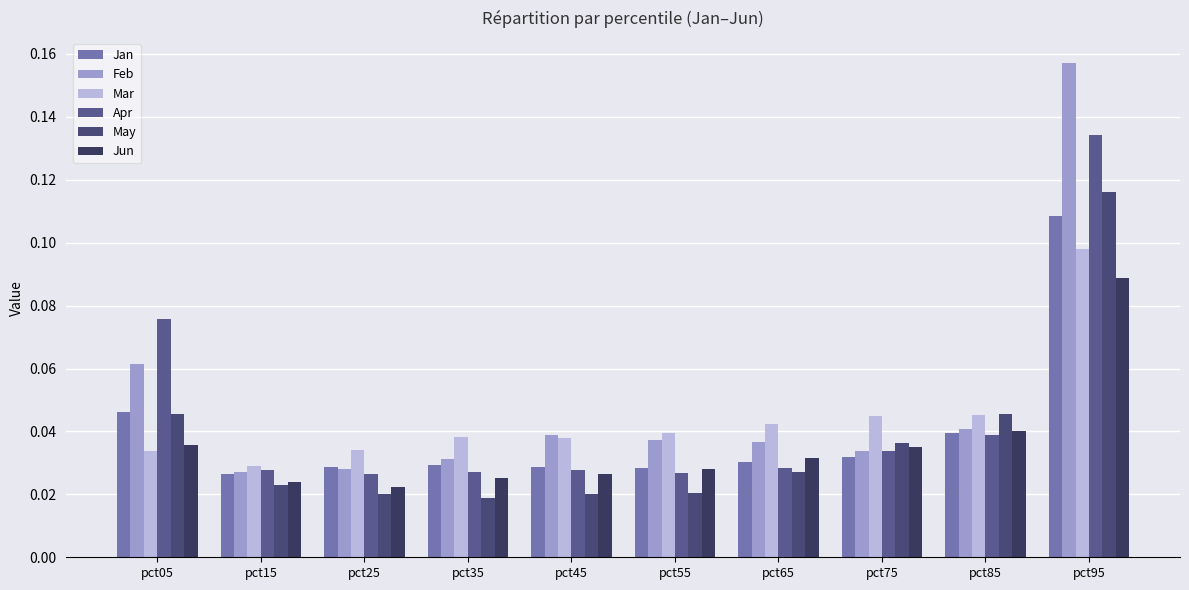

Does the chart contain any negative values?

No